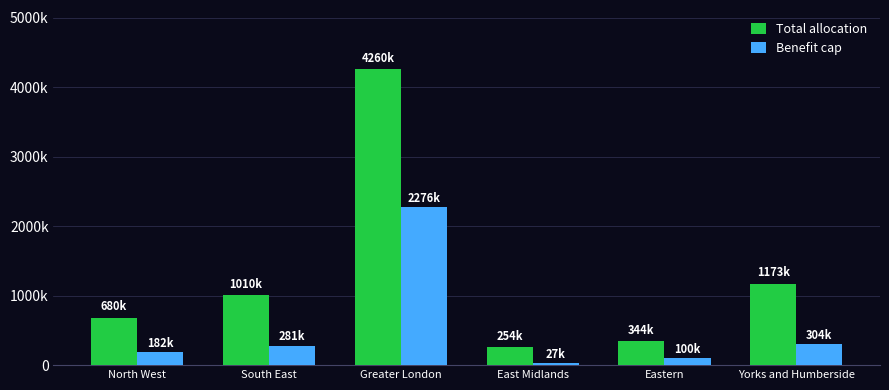

List the labels in order of Total allocation value, smallest first.

East Midlands, Eastern, North West, South East, Yorks and Humberside, Greater London